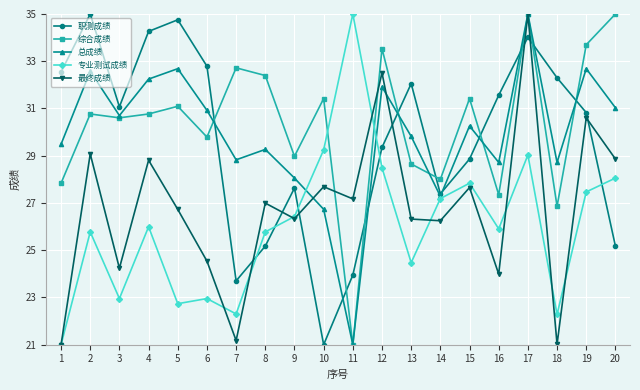

What is the total value across all series at 3?

139.6